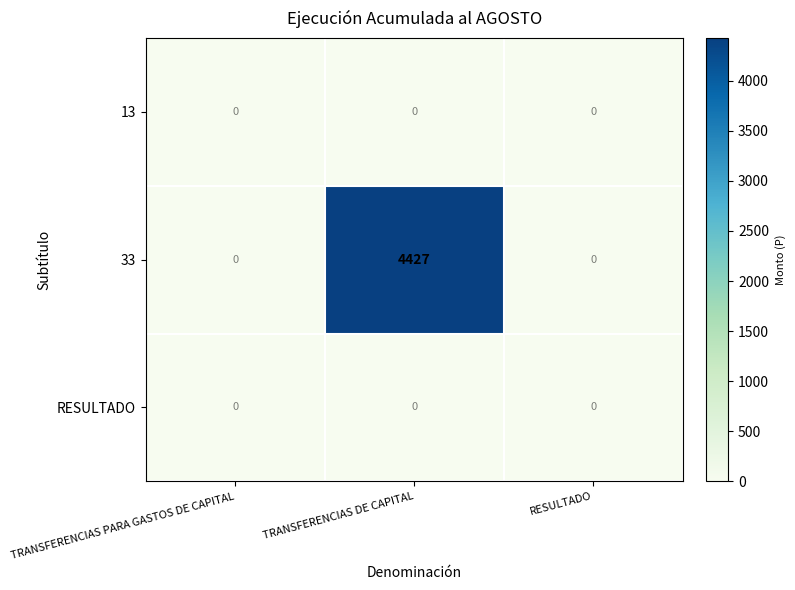

What is the difference between the 33 values at TRANSFERENCIAS PARA GASTOS DE CAPITAL and TRANSFERENCIAS DE CAPITAL?

4427